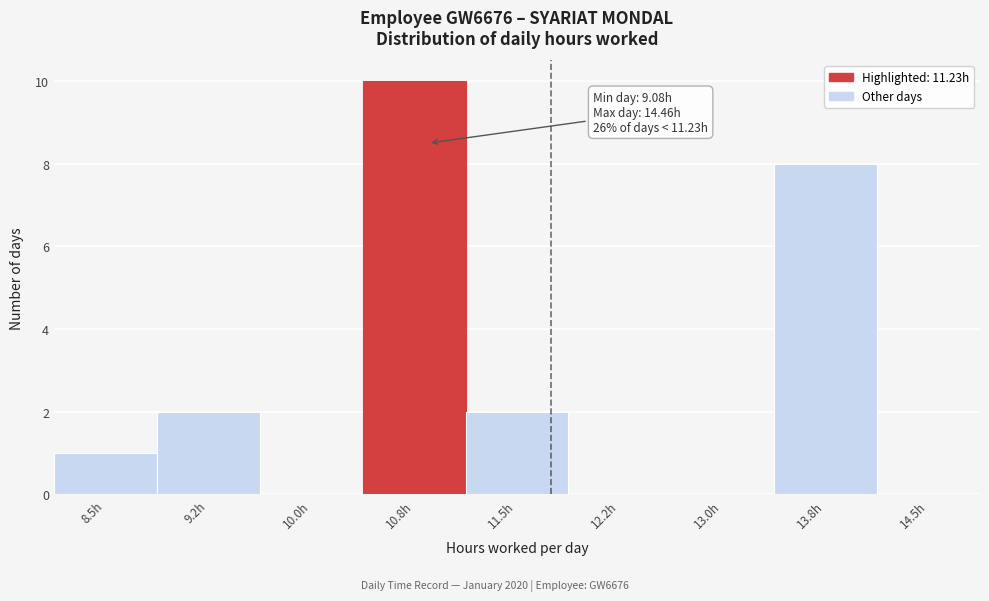

Reading left to right, what are all the values shown in this chart?

8.5h=1	9.2h=2	10.0h=0	10.8h=10	11.5h=2	12.2h=0	13.0h=0	13.8h=8	14.5h=0